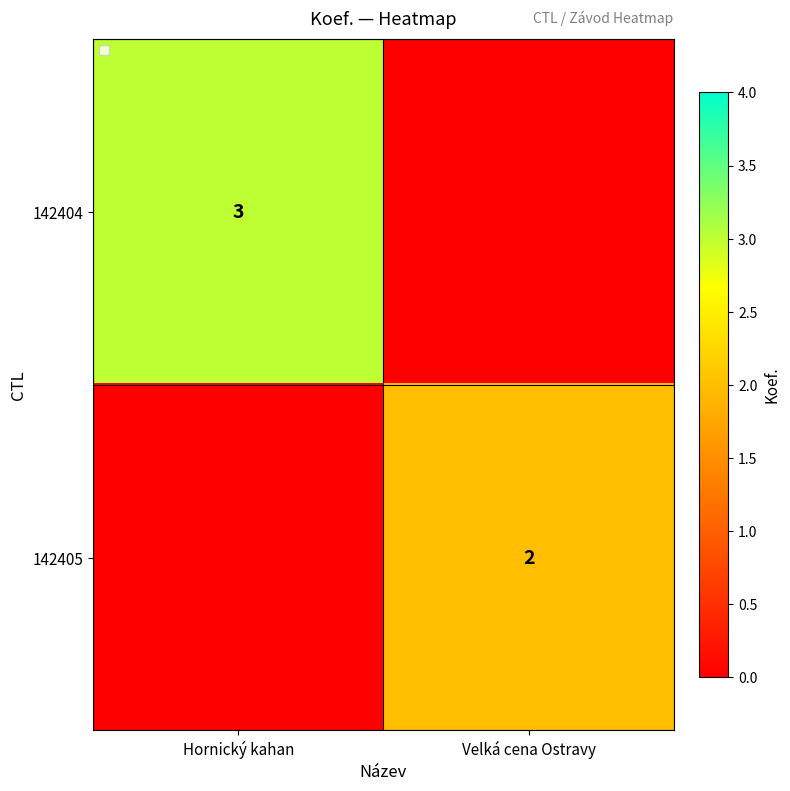

What is the spread (max minus min) of values at Hornický kahan?

3